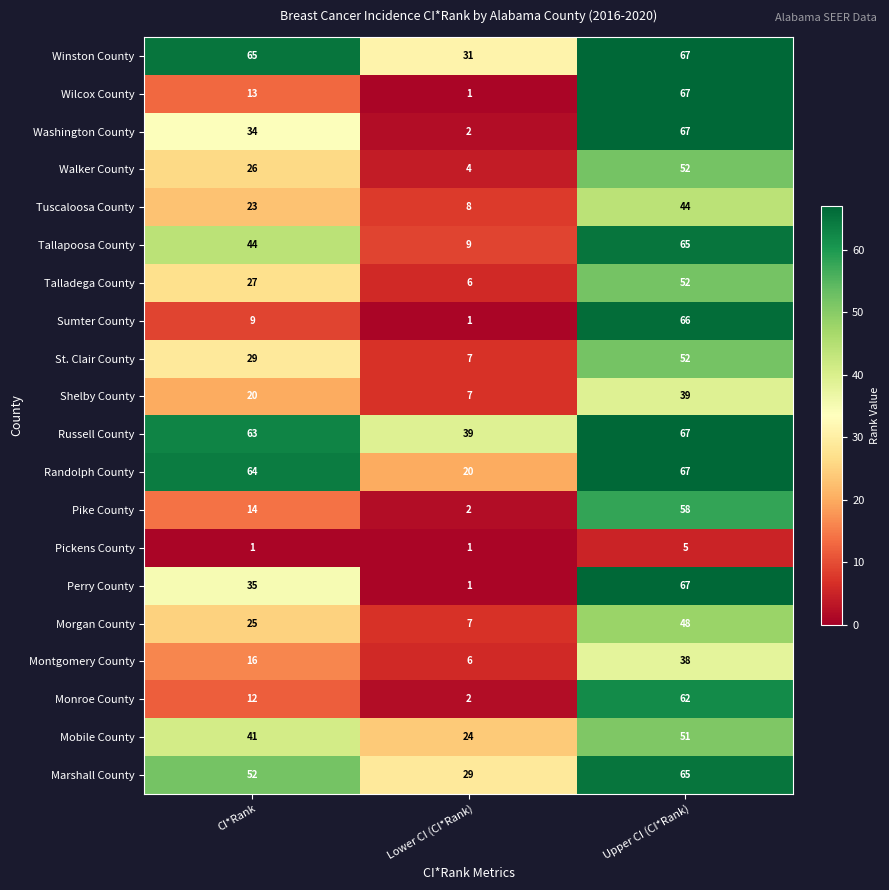

At which category is the sum across all series the highest?

Upper CI (CI*Rank)